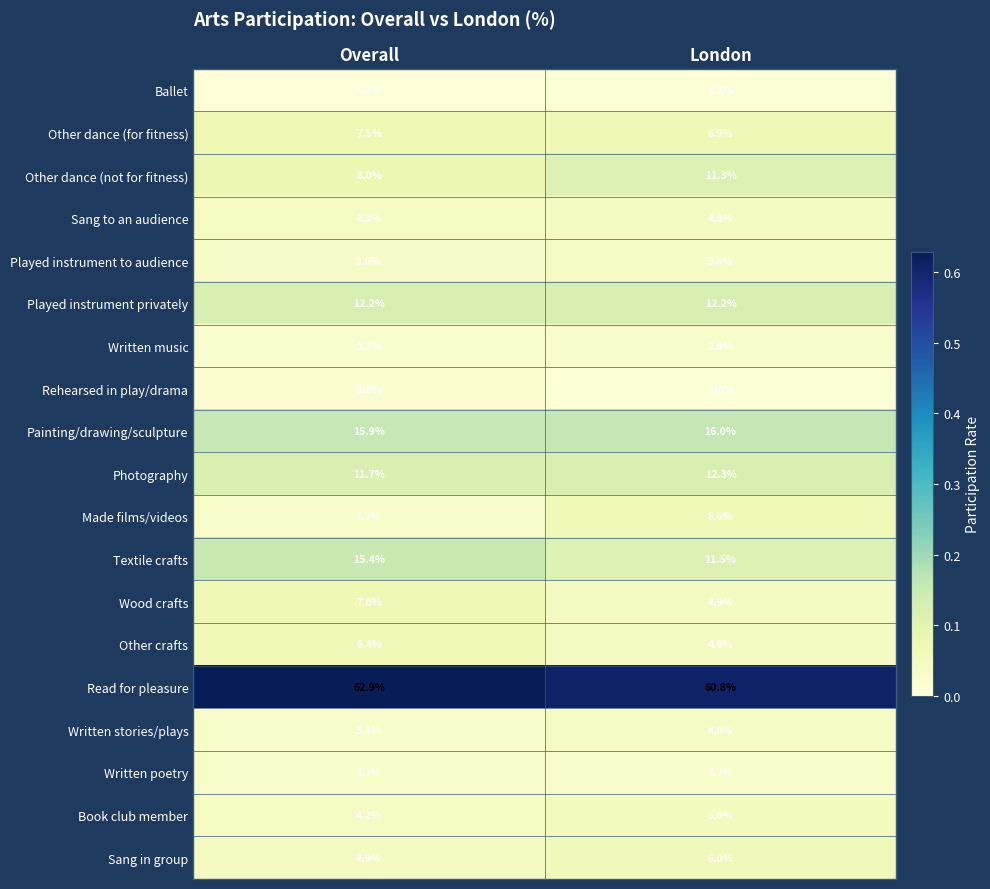

Count the number of categories in the chart.

2